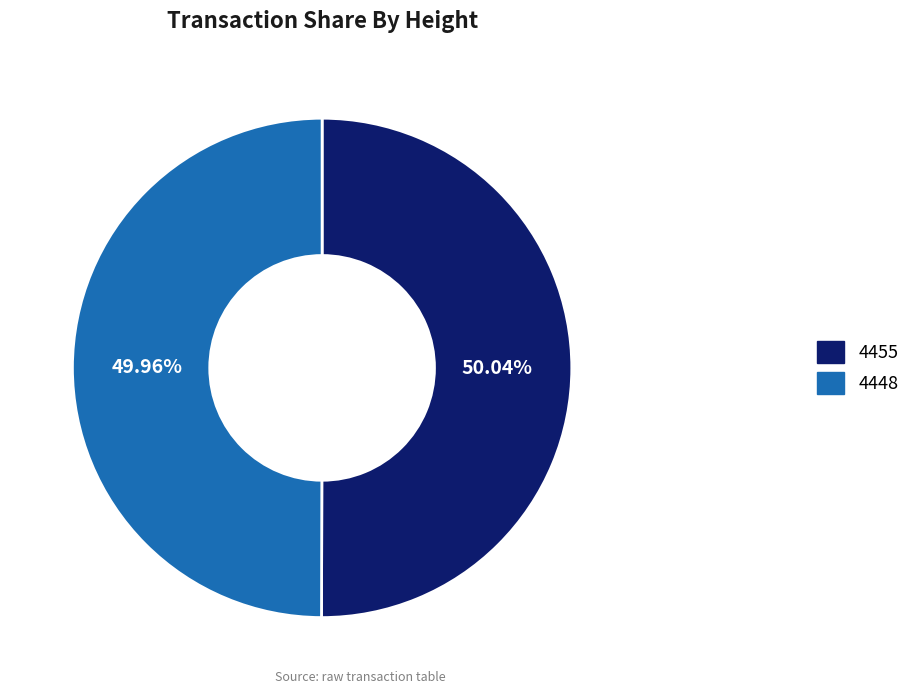

To the nearest percent, what portion does 4448 represent?

50%